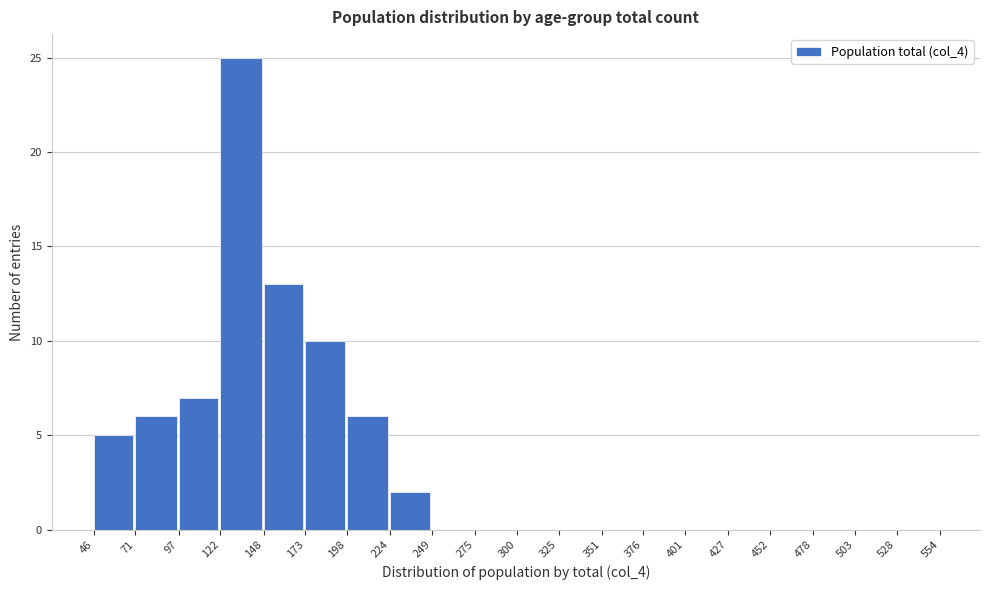

Reading left to right, transcribe this chart: for each bar, give the range it covers on the x-axis and its height. The values are not printed on the chart, so give them approximately, as read against the axis.

46 to 71: 5
71 to 97: 6
97 to 122: 7
122 to 148: 25
148 to 173: 13
173 to 198: 10
198 to 224: 6
224 to 249: 2
249 to 275: 0
275 to 300: 0
300 to 325: 0
325 to 351: 0
351 to 376: 0
376 to 401: 0
401 to 427: 0
427 to 452: 0
452 to 478: 0
478 to 503: 0
503 to 528: 0
528 to 554: 0